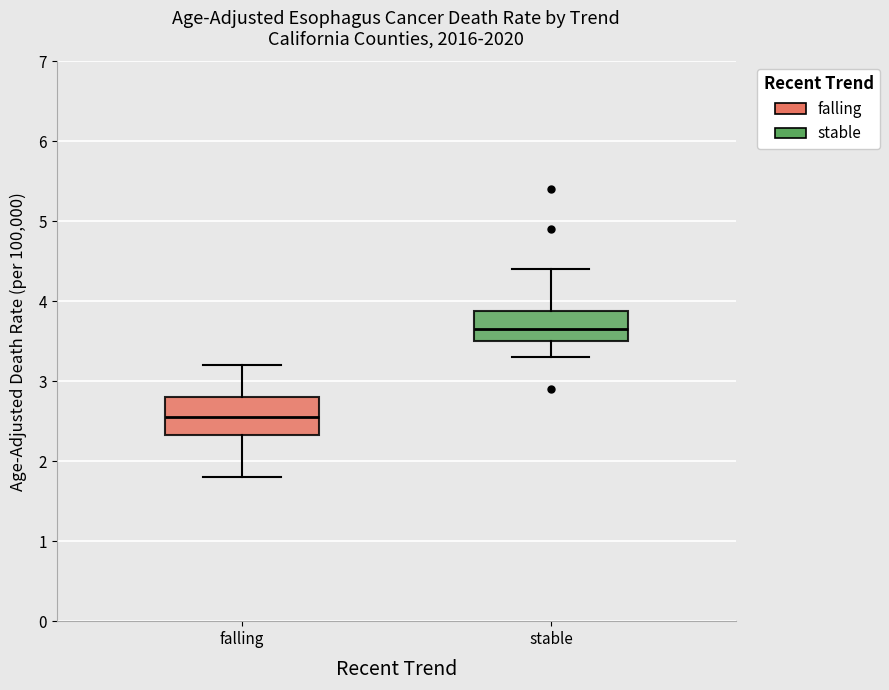

Where is the lower edge of the box for falling on the y-axis? The values are not printed on the chart, so give them approximately, as read against the axis.

2.3